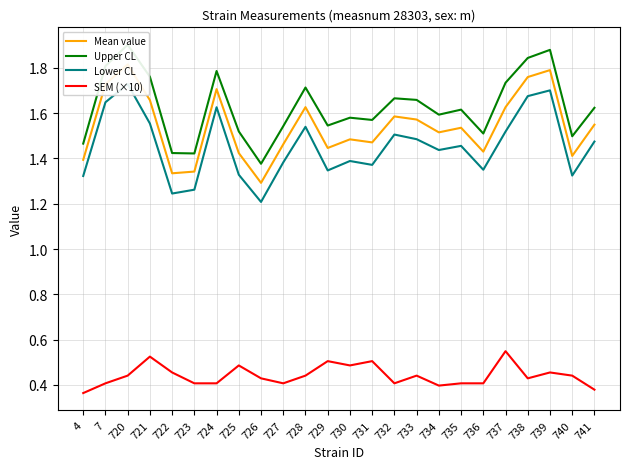

Is it true that Mean value equals 0.5 at 737?

False